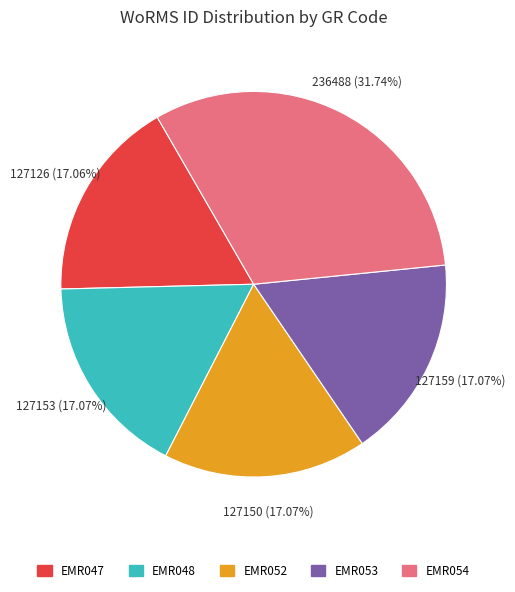

Approximately how many times larger is the value at EMR048 compared to EMR052?

1.0